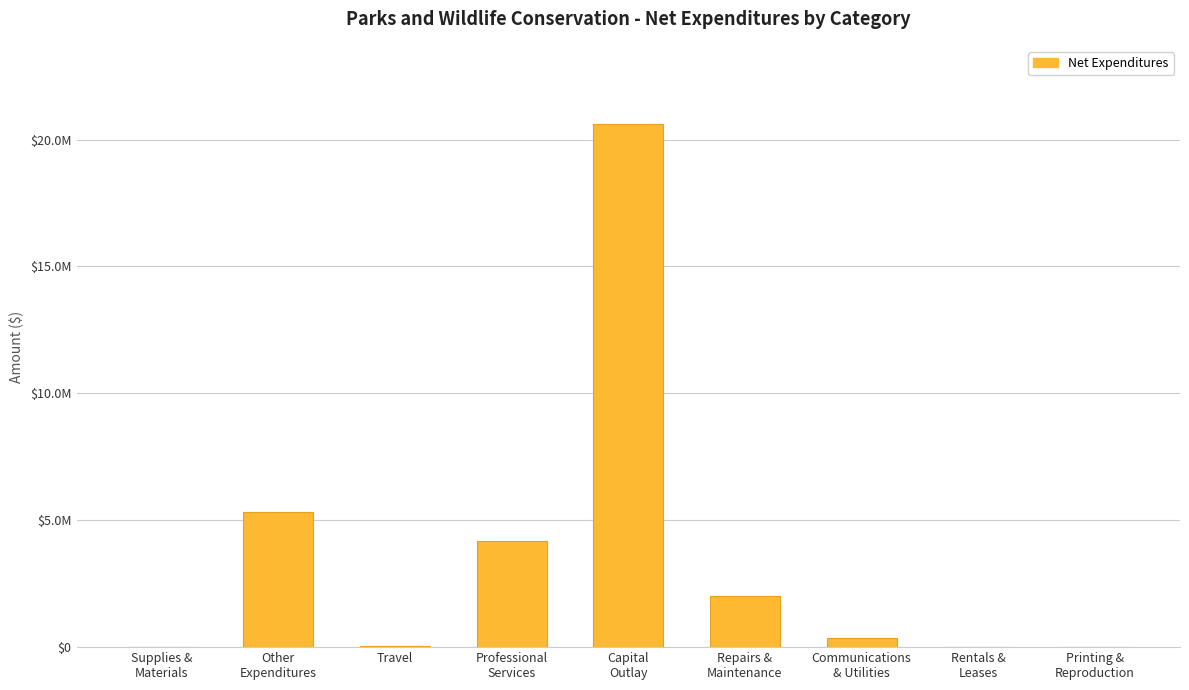

Are the bars horizontal?

No